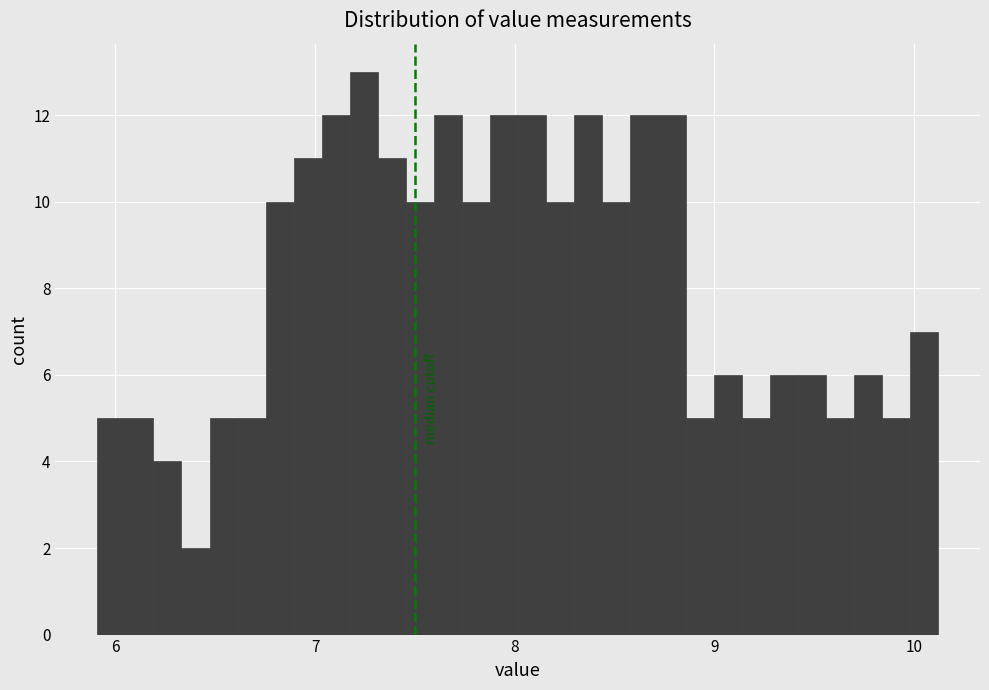

Around what value on the x-axis is the tallest bar? Give the approximate position of its centre, as read against the axis.

7.2